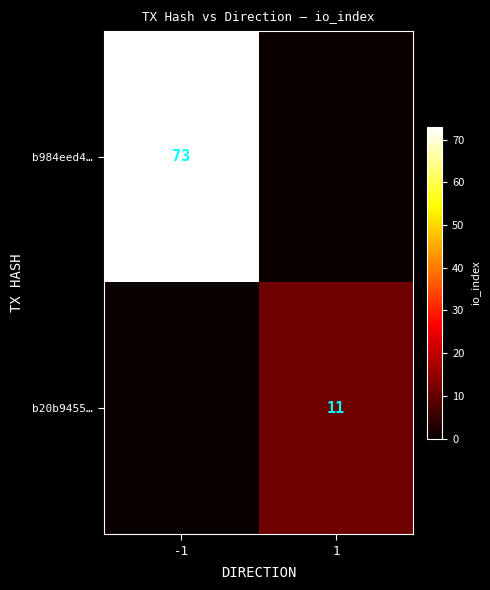

Is the value of b20b9455… at 1 greater than the value of b984eed4… at -1?

No